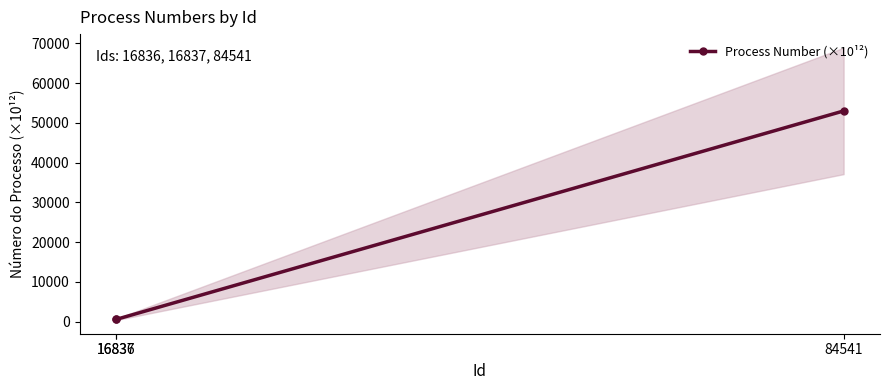

What is the average value?

18028.0